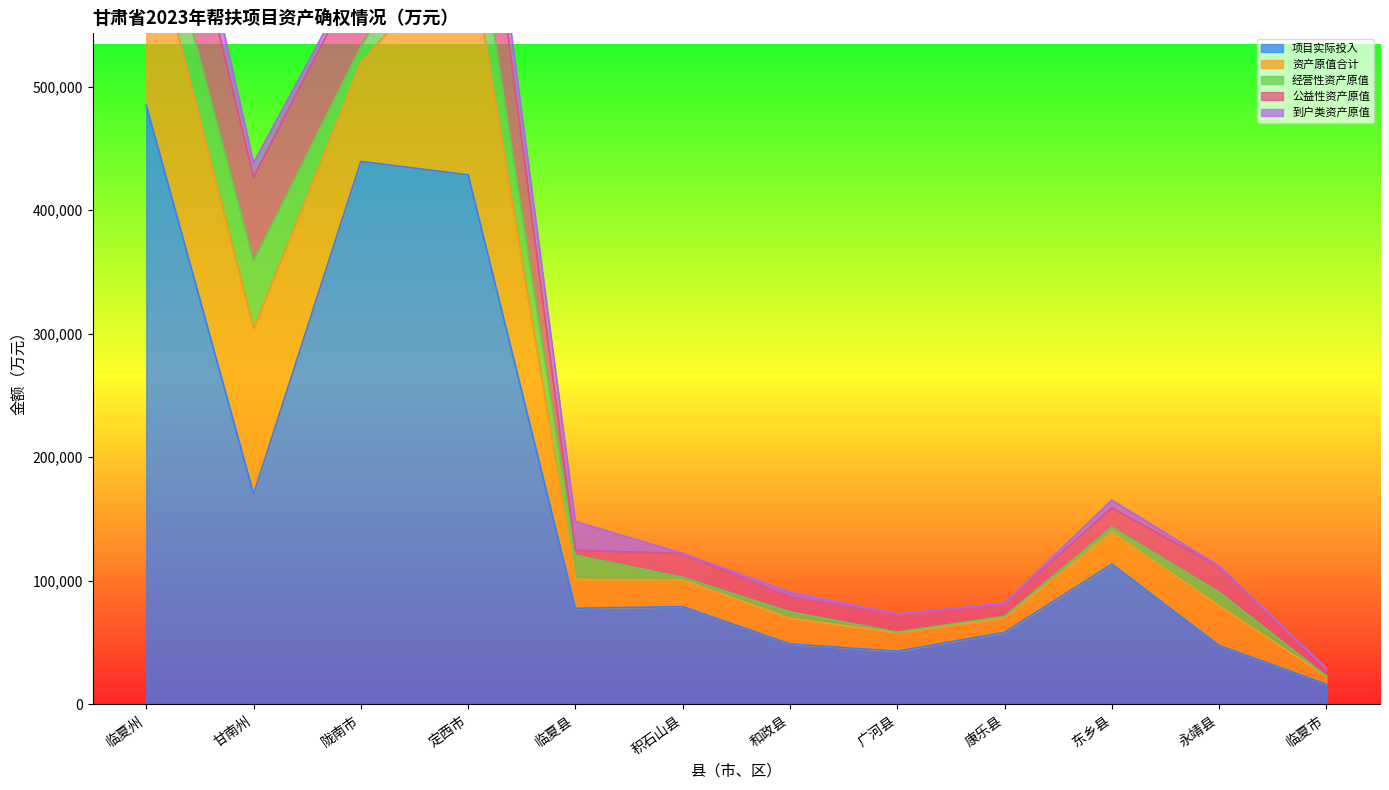

What is the highest value of the 公益性资产原值 series?

110265.3